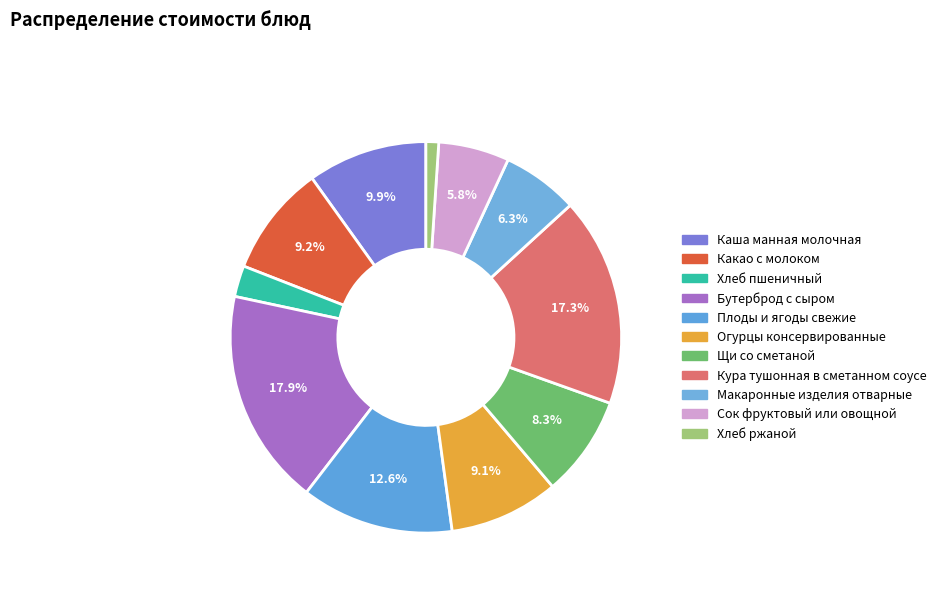

Does Макаронные изделия отварные account for over 50% of the chart?

No